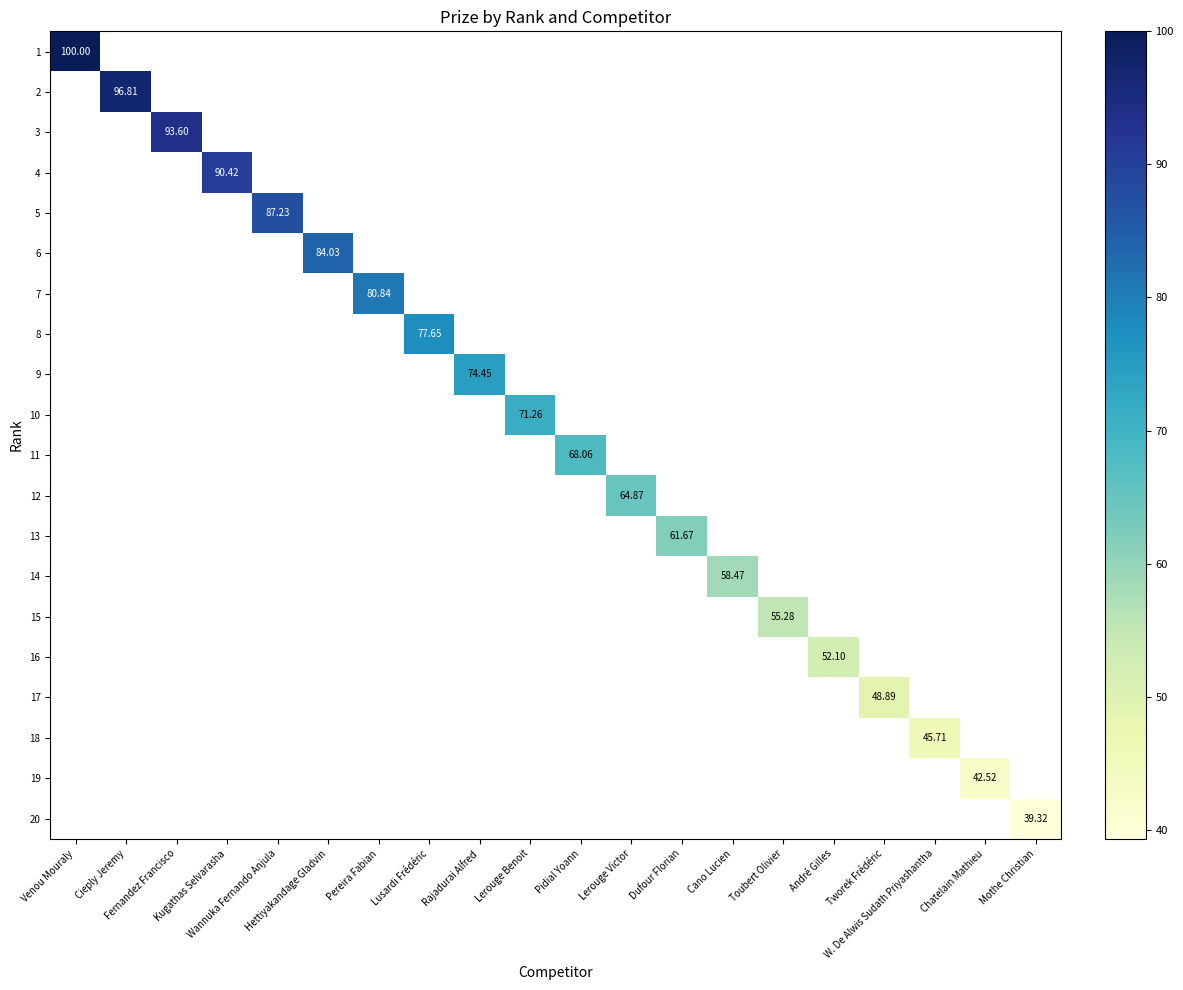

How many positive values does the 6 series have?

1